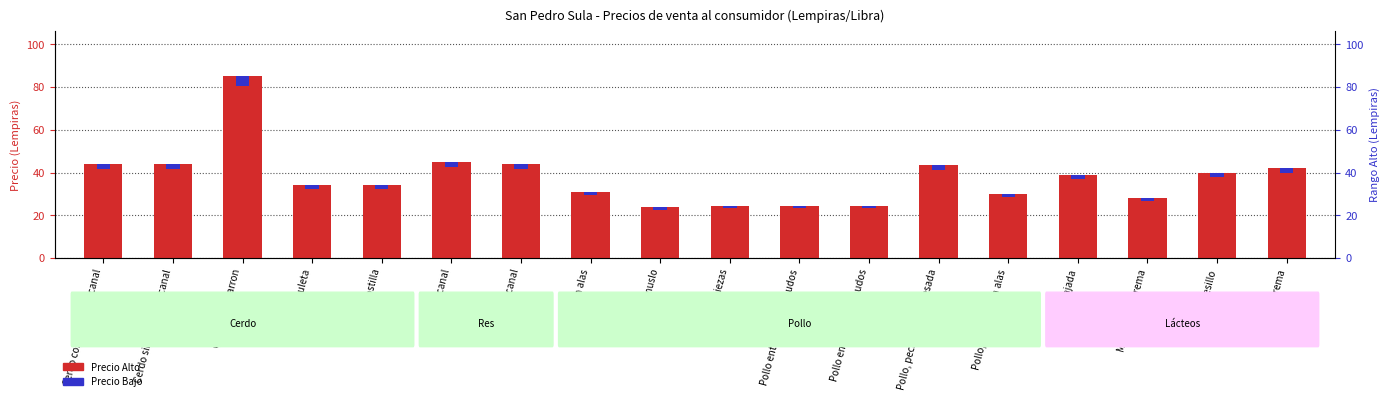

The Precio Bajo series shows 0.9 at Pollo, pechuga deshuesada. True or false?

False